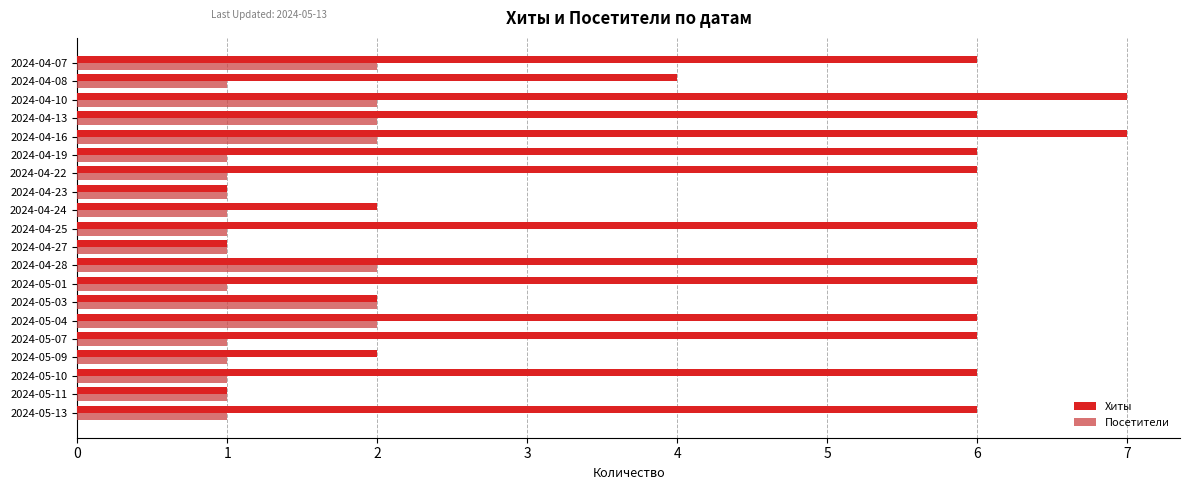

Count the number of categories in the chart.

20